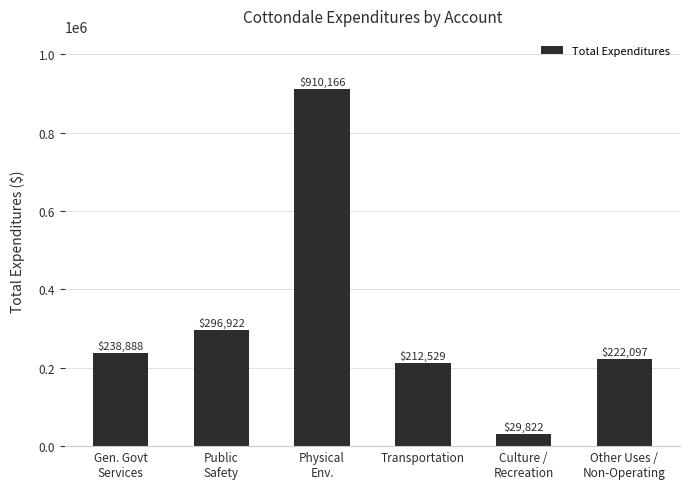

Rank the categories by value from lowest to highest.

Culture /
Recreation, Transportation, Other Uses /
Non-Operating, Gen. Govt
Services, Public
Safety, Physical
Env.